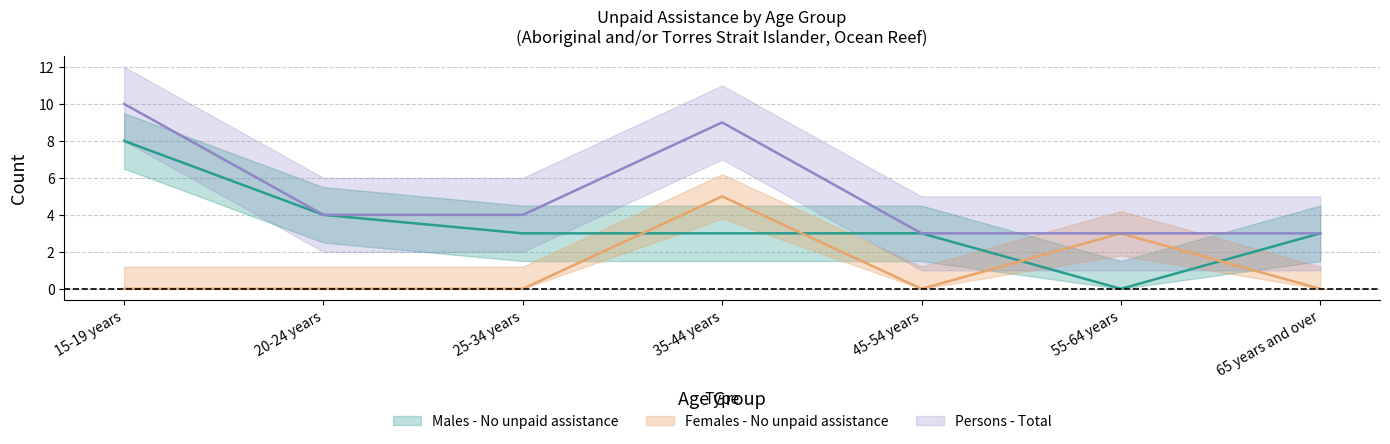

True or false: Persons - Total has more than 0 points higher than both neighbors.

True